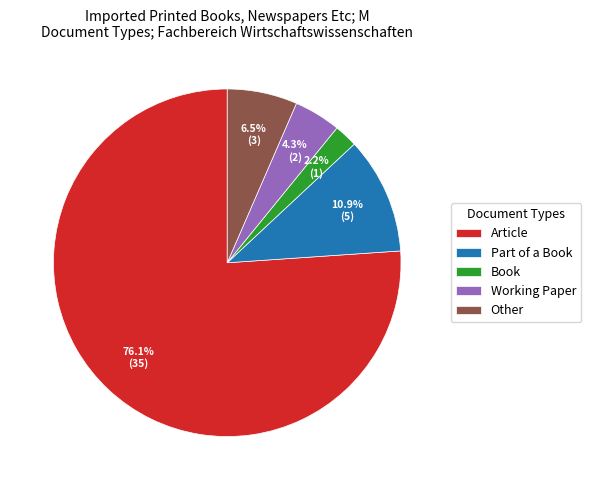

To the nearest percent, what is the difference between the Part of a Book and Other slice percentages?

4%